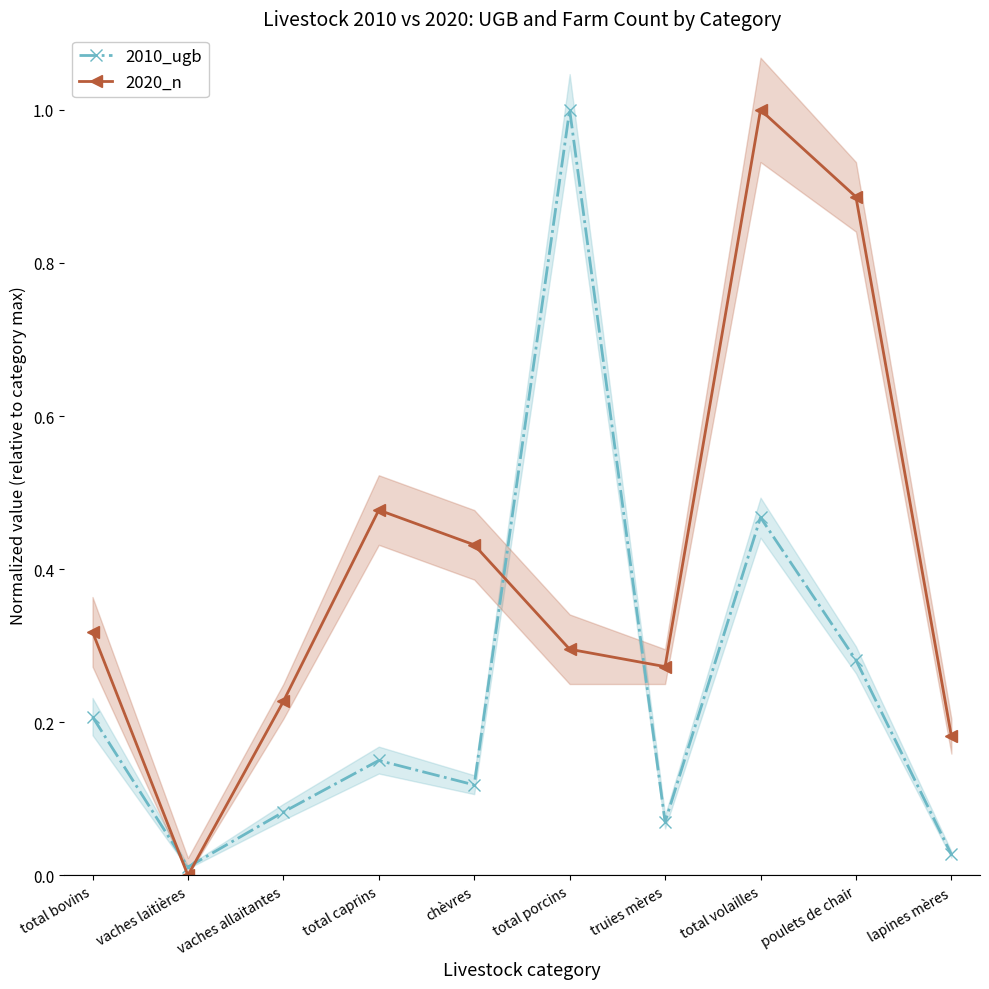

Where is 2020_n nearest to the value 0?

vaches laitières